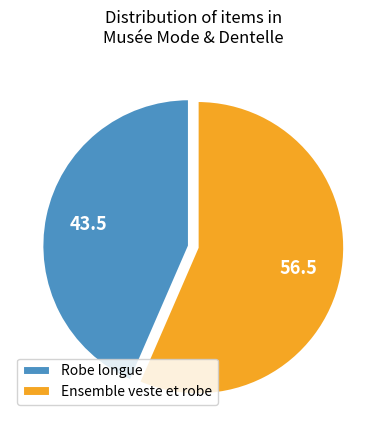

Rank the categories by value from highest to lowest.

Ensemble veste et robe, Robe longue